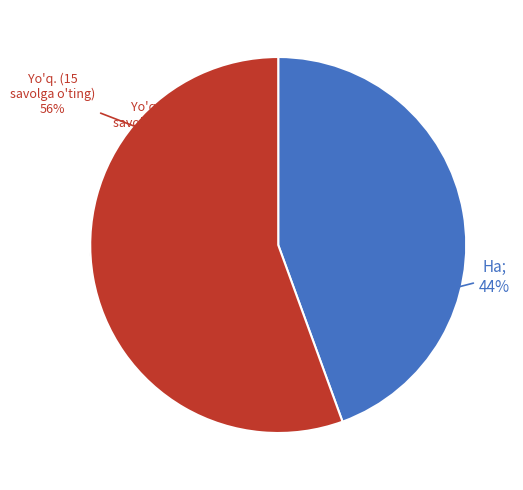

Count the number of slices in the pie.

2